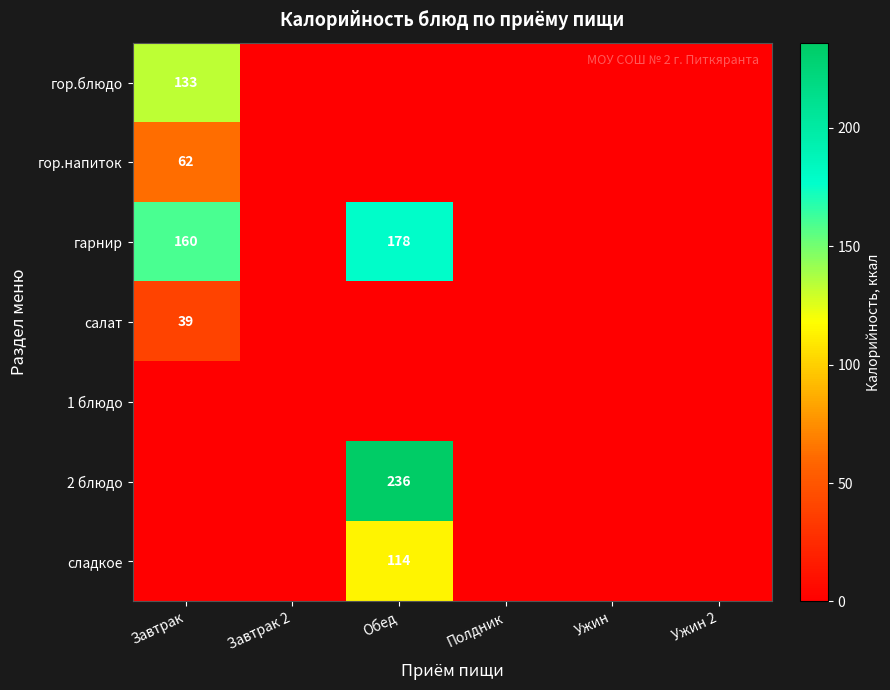

Which has a higher value, Ужин or Завтрак 2?

Ужин